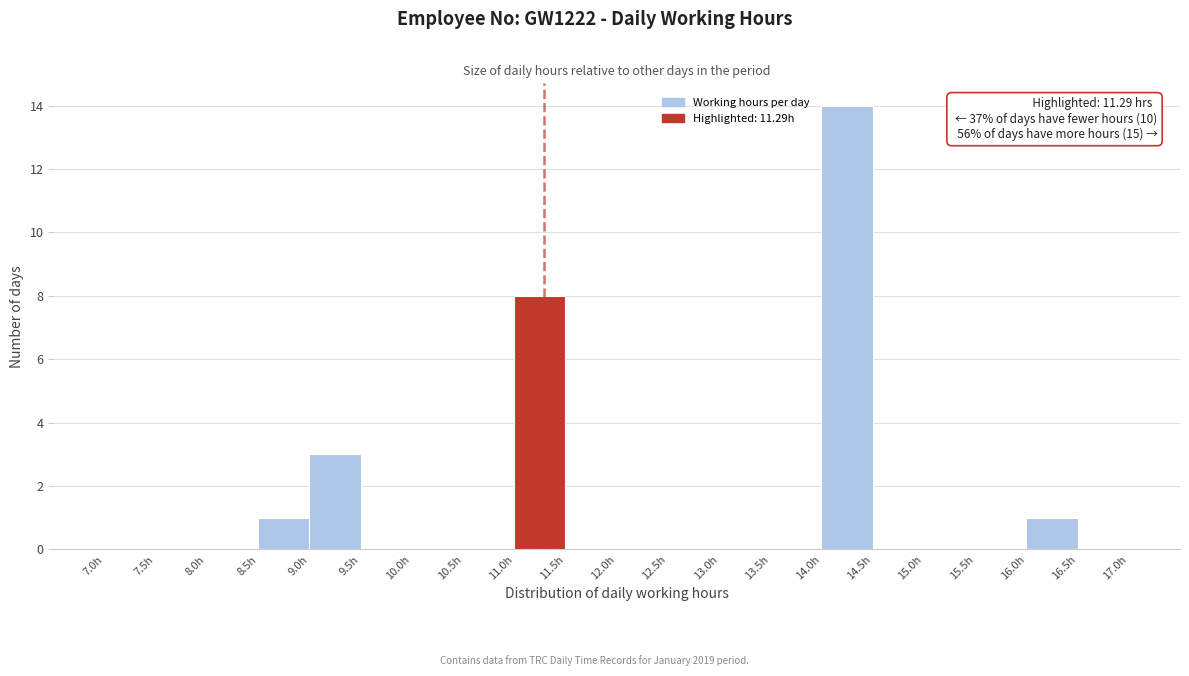

Over which range of the x-axis is the bar tallest?

14.0 to 14.5